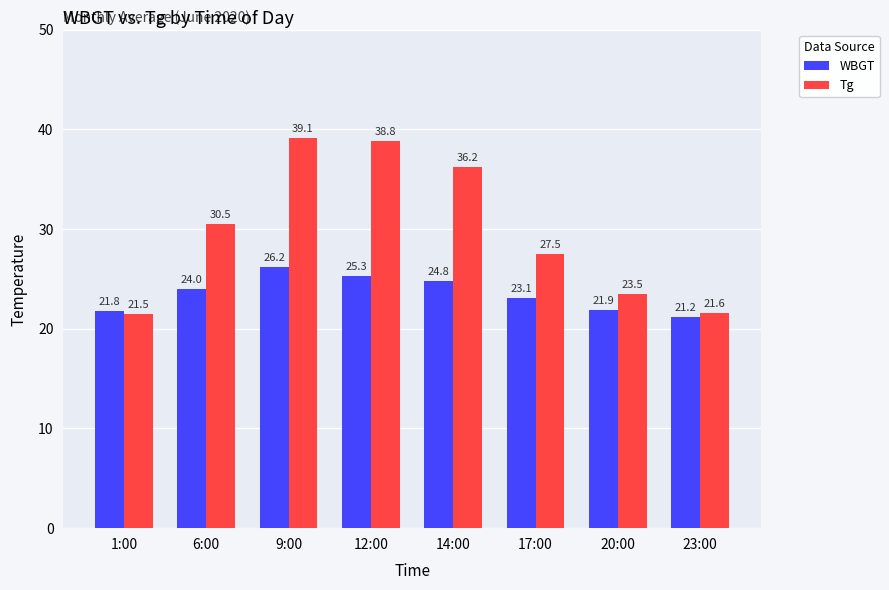

Count the number of categories in the chart.

8